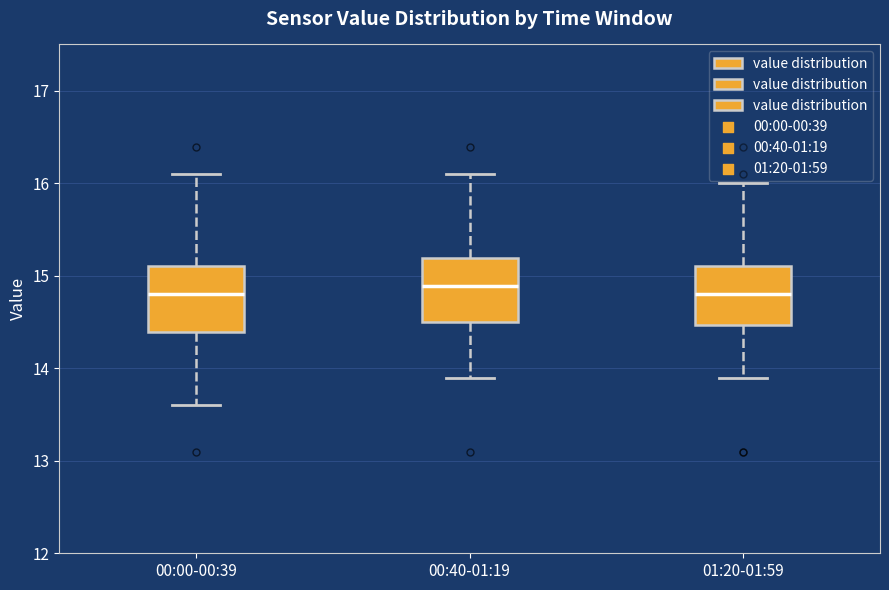

Where does the upper whisker of the box for 01:20-01:59 end on the y-axis? The values are not printed on the chart, so give them approximately, as read against the axis.

16.0